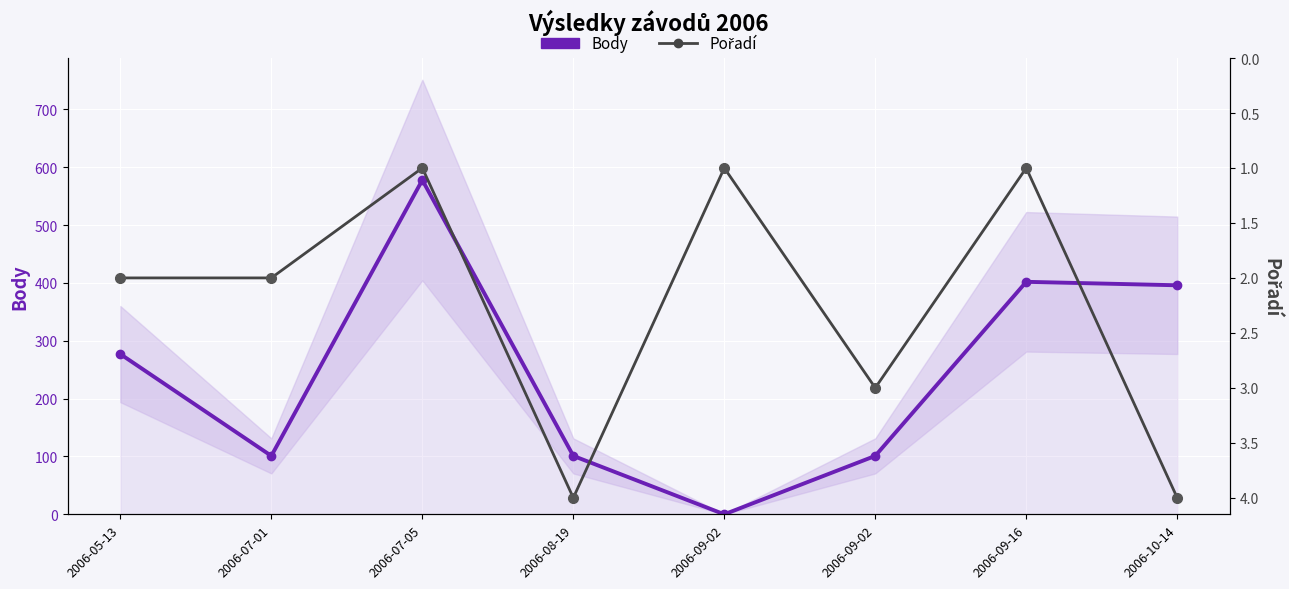

Between 2006-07-01 and 2006-09-16, which series saw the biggest shift?

Body